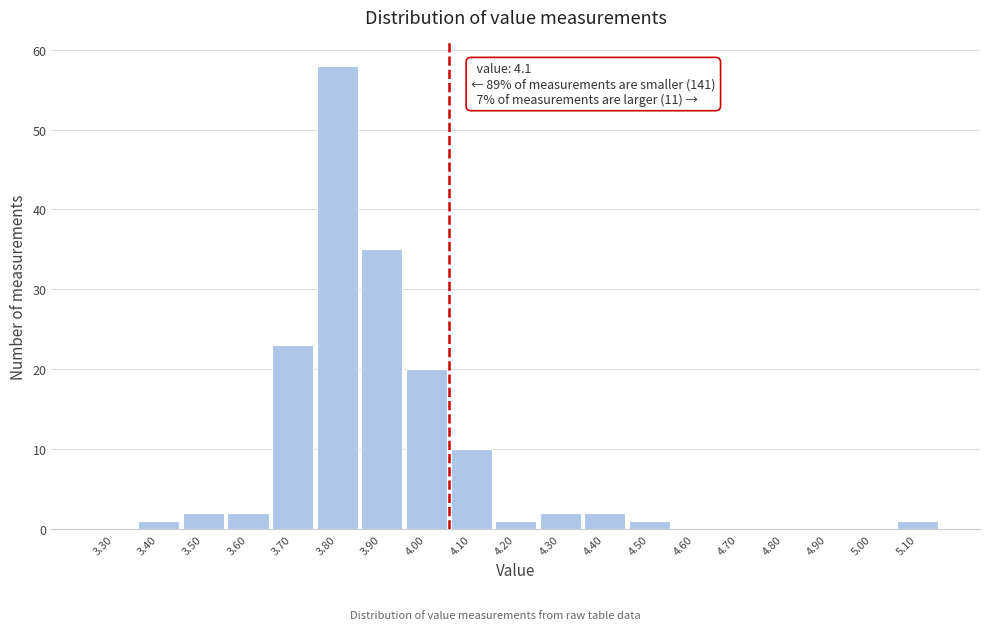

Reading right to left, list all the values displayed in this chart.

5.10=1	5.00=0	4.90=0	4.80=0	4.70=0	4.60=0	4.50=1	4.40=2	4.30=2	4.20=1	4.10=10	4.00=20	3.90=35	3.80=58	3.70=23	3.60=2	3.50=2	3.40=1	3.30=0